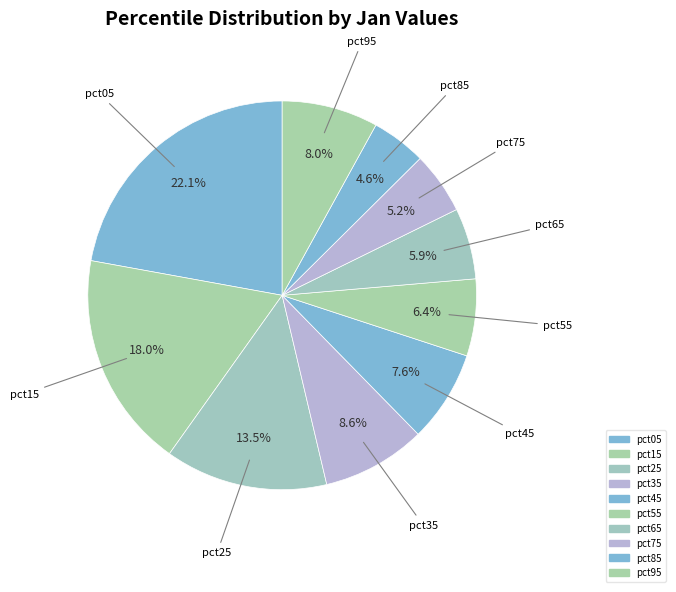

How many slices are in this pie chart?

10